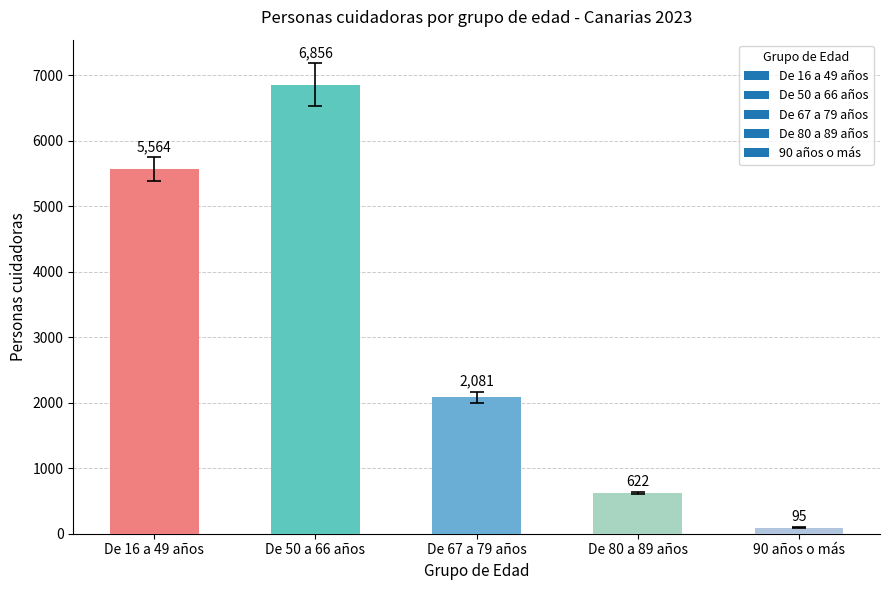

Which category has the lowest value across all series?

90 años o más